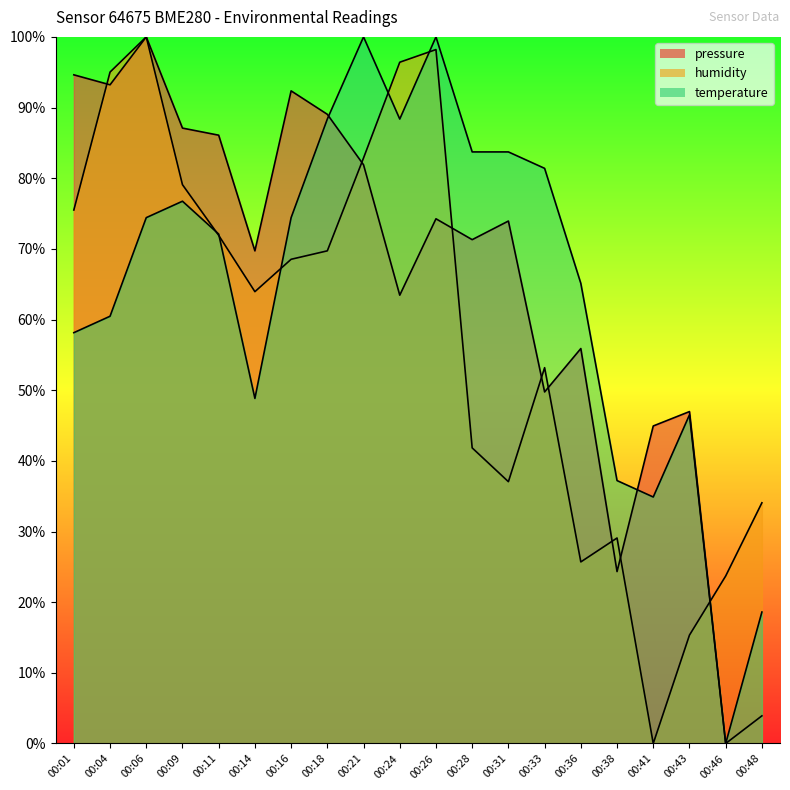

How many values in temperature are above zero?

19